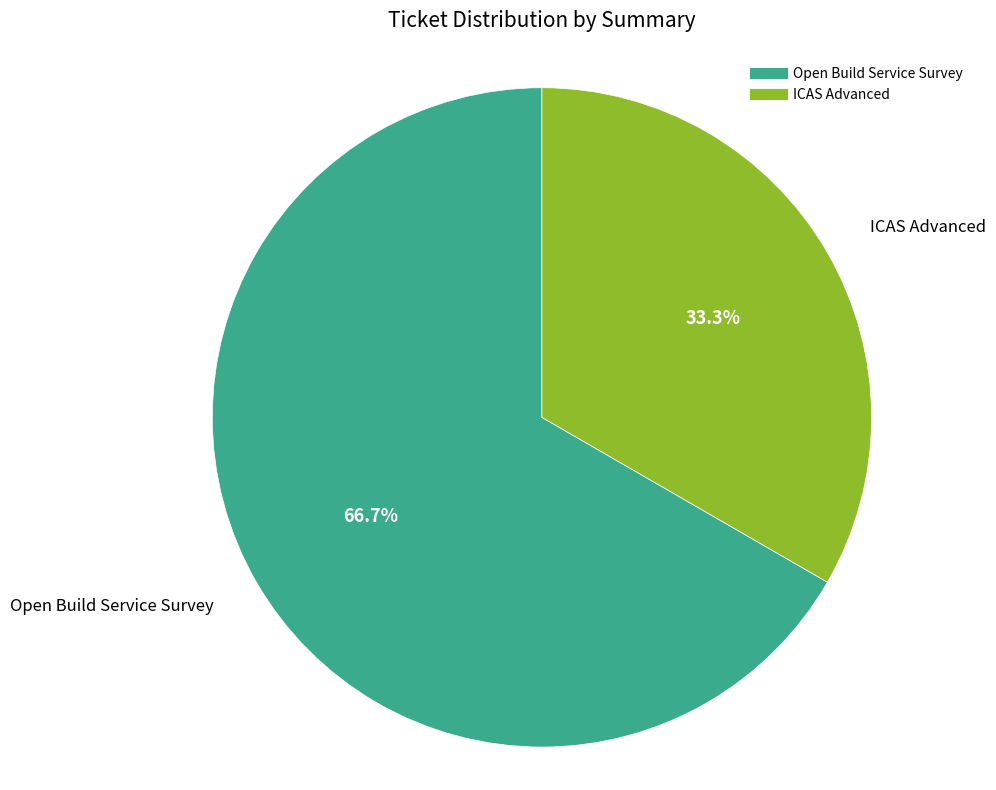

To the nearest percent, what is the average slice percentage?

50%